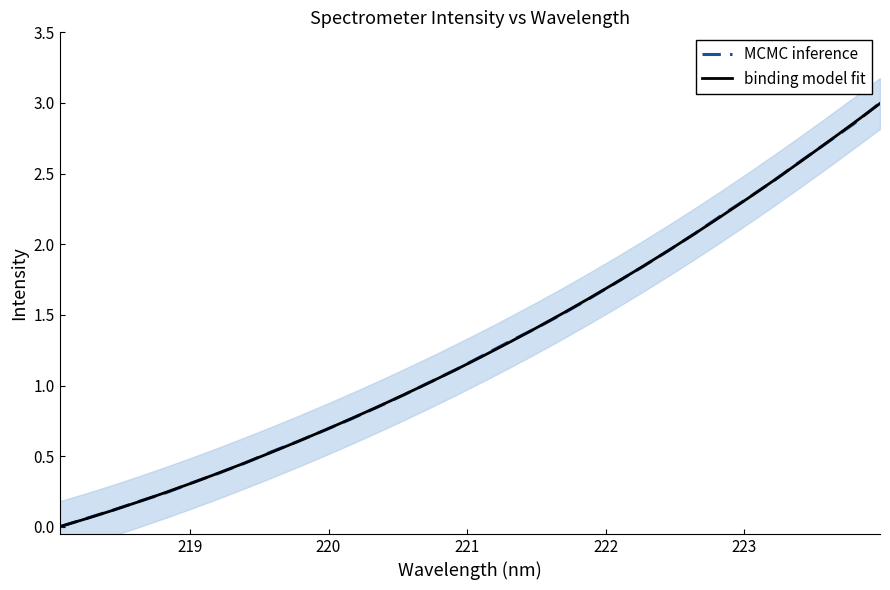

List the series in order of their overall mean, highest first.

binding model fit, MCMC inference